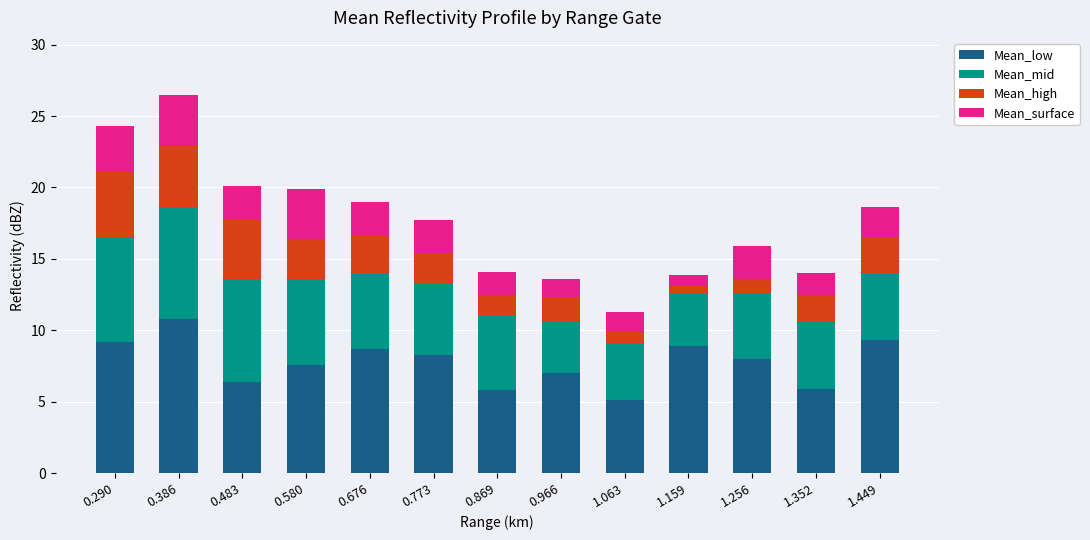

What is the sum of the Mean_low values at 0.676 and 0.386?

19.5